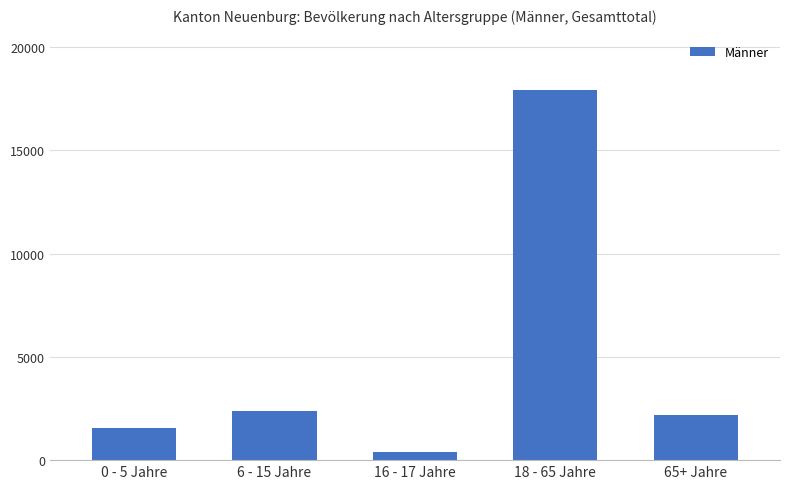

Count the number of data series in this chart.

1